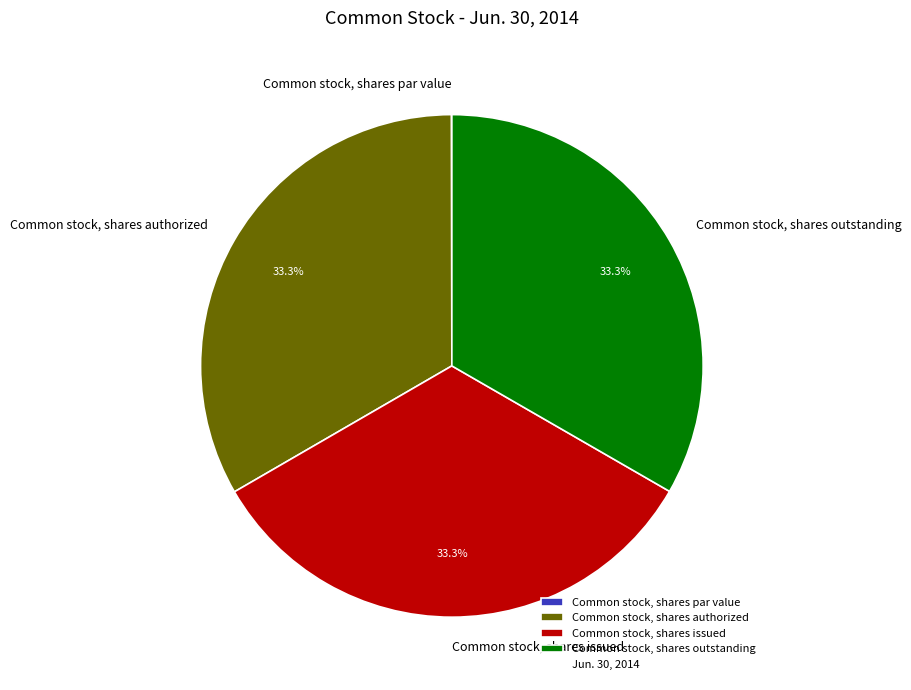

To the nearest percent, what is the difference between the largest and smallest slice percentages?

33%